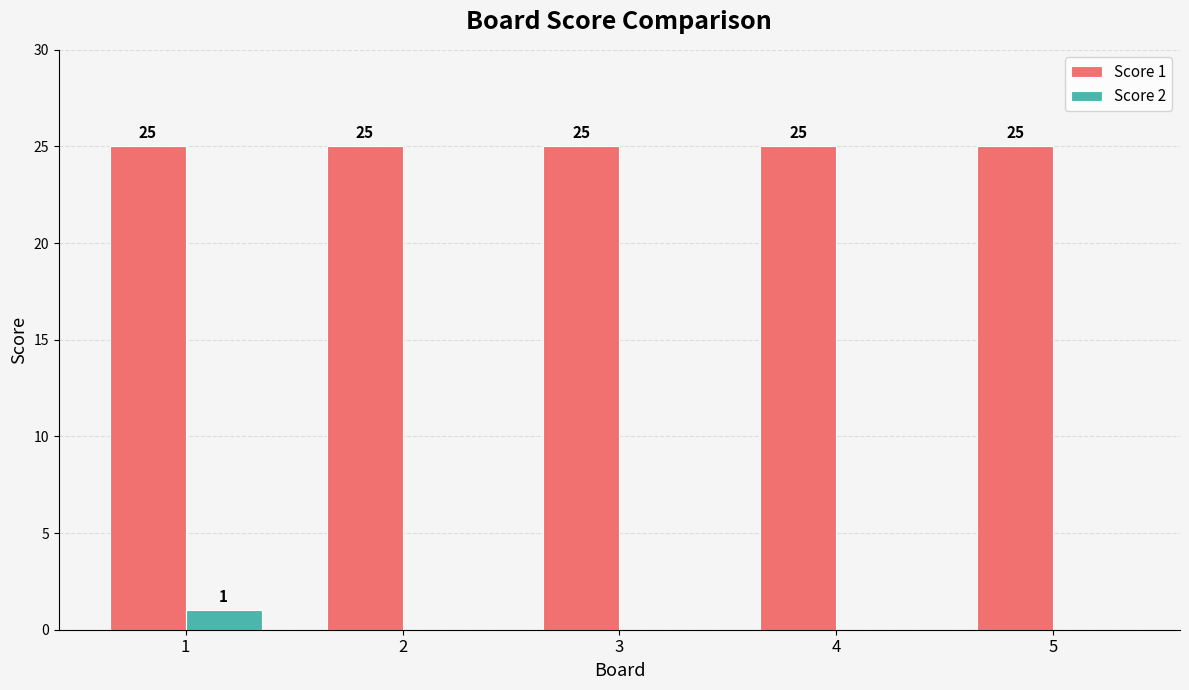

What is the maximum value shown in the chart?

25